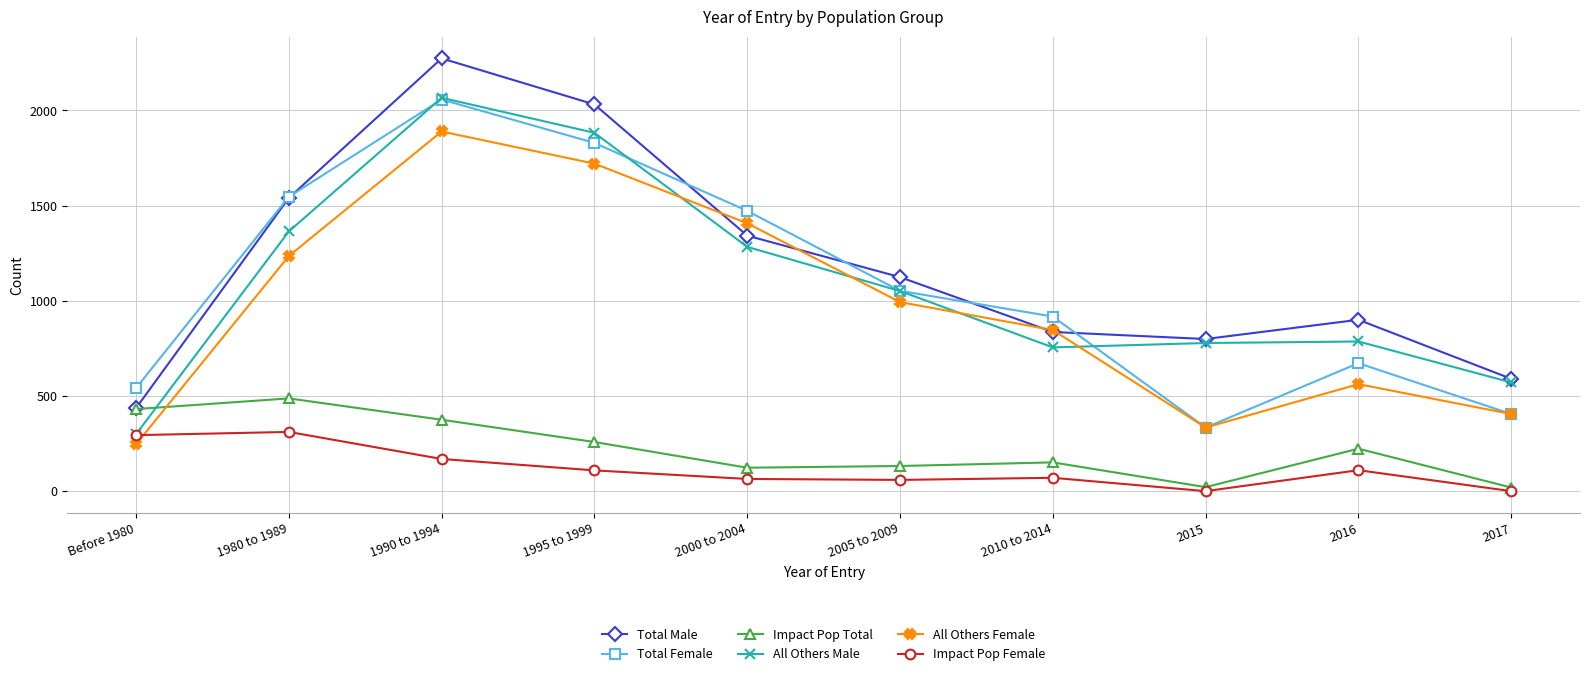

Rank the categories by All Others Female value from lowest to highest.

Before 1980, 2015, 2017, 2016, 2010 to 2014, 2005 to 2009, 1980 to 1989, 2000 to 2004, 1995 to 1999, 1990 to 1994